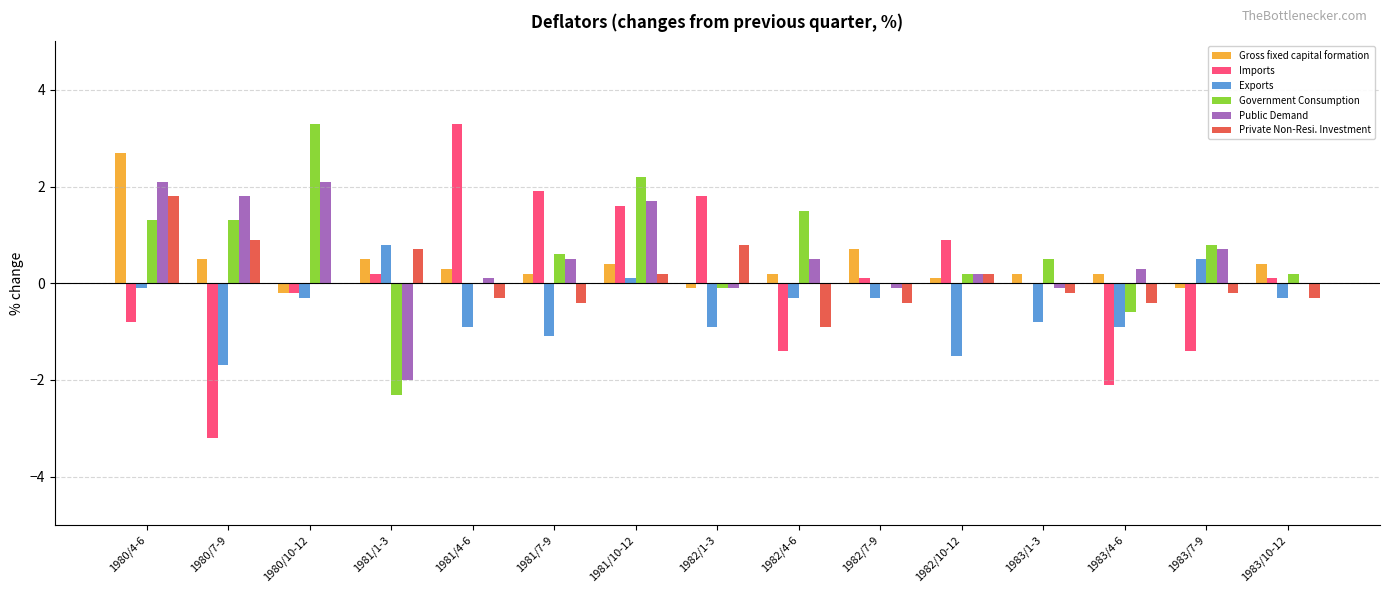

At which label does Government Consumption reach its peak?

1980/10-12